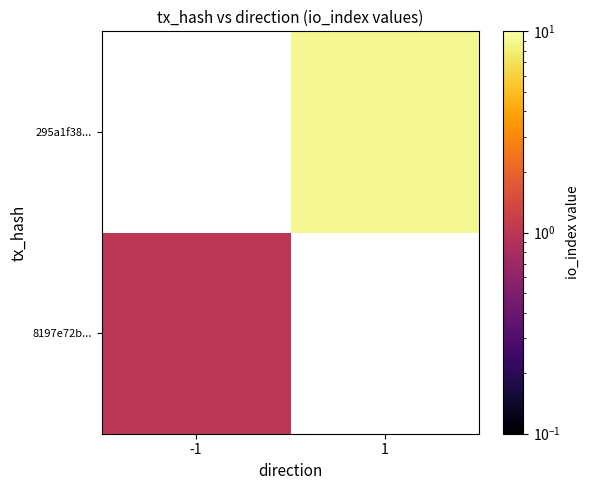

Which series has the widest spread of values?

8197e72b...